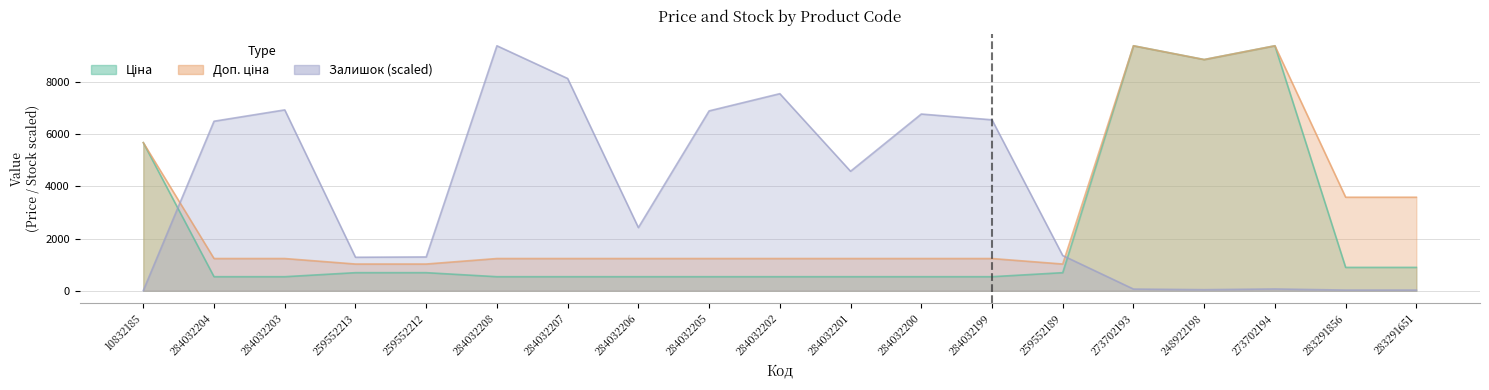

In Доп. ціна, how many points are lower than both neighbors (excluding endpoints)?

2